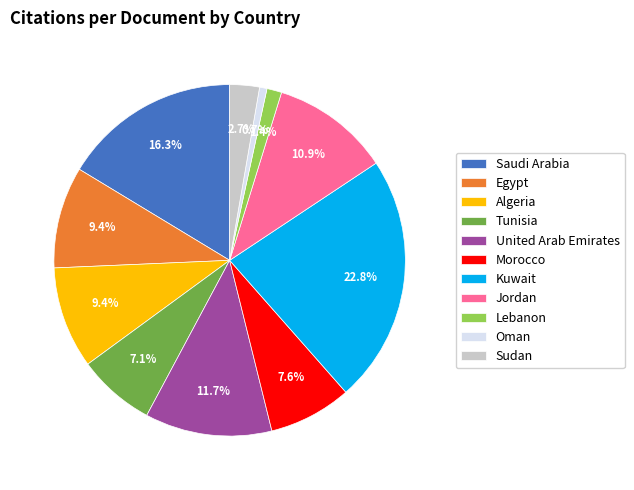

What portion of the pie excludes Saudi Arabia?

83.7%